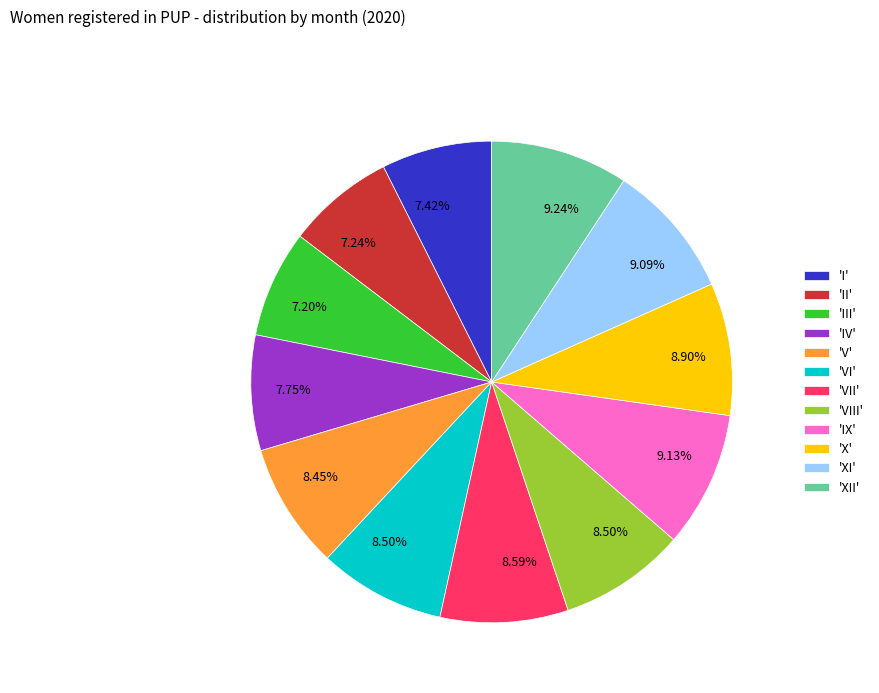

Combined, do 'I' and 'X' account for over 50%?

No